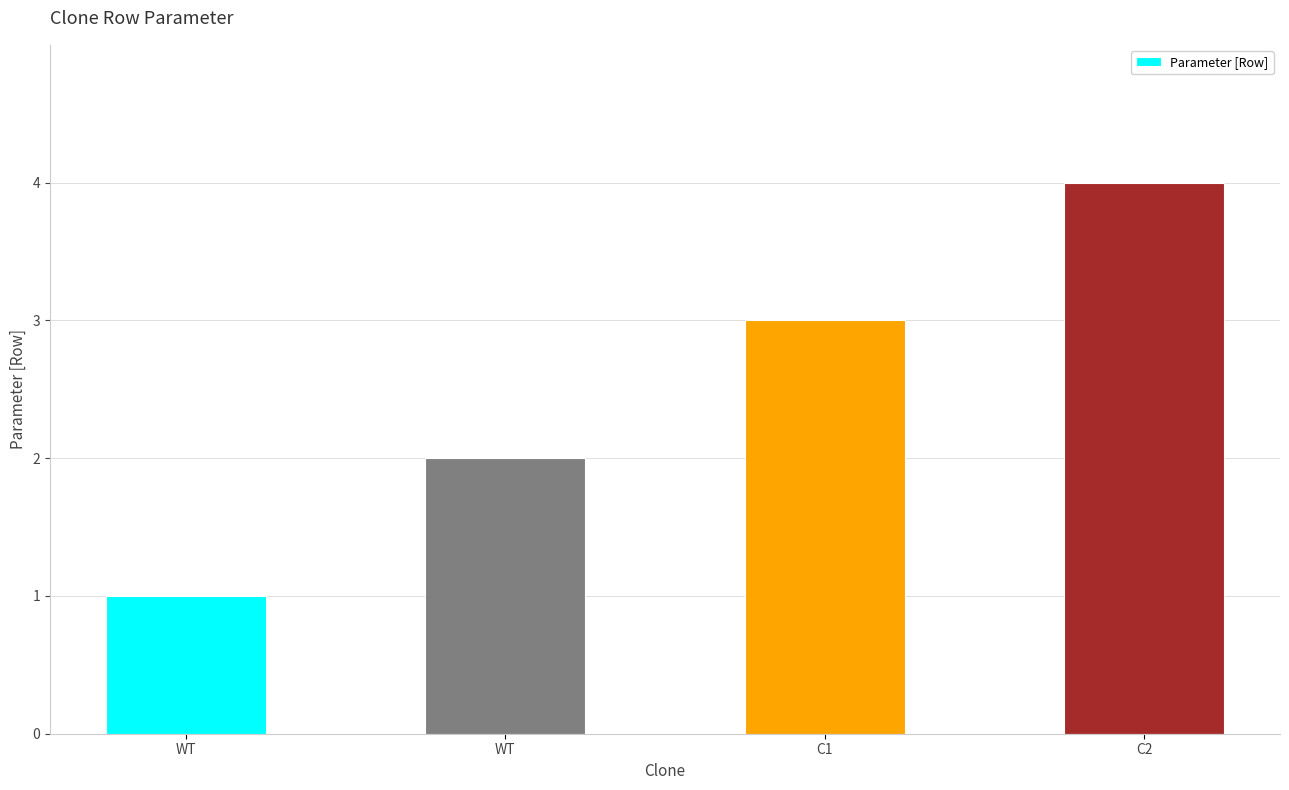

Where is the data nearest to the value 2?

WT